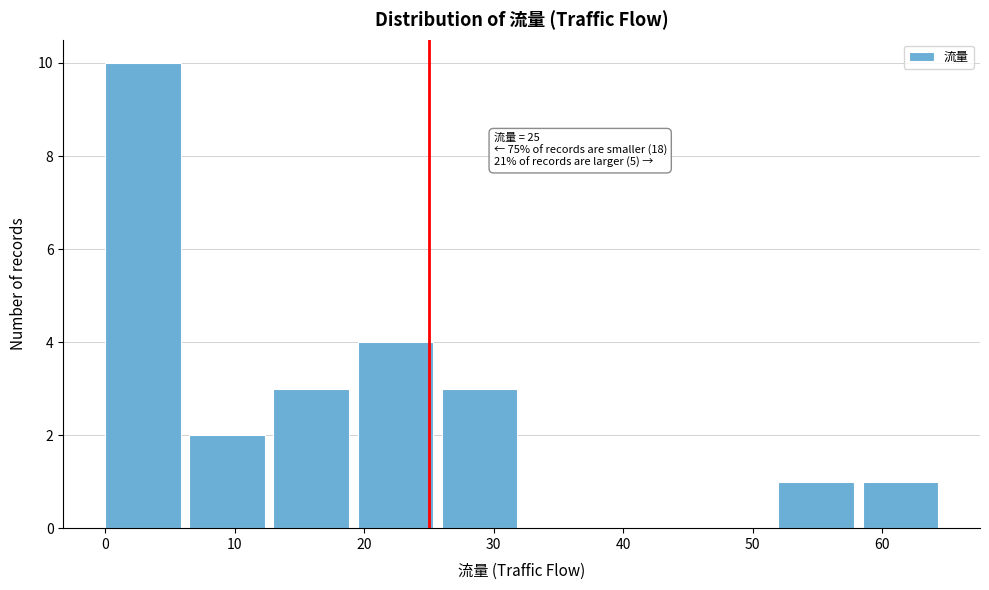

Over which range of the x-axis is the bar tallest?

0.0 to 6.5